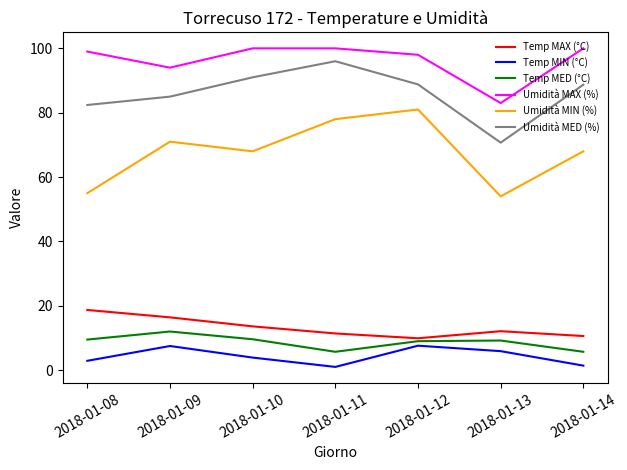

At how many categories does at least one series exceed 65?

7